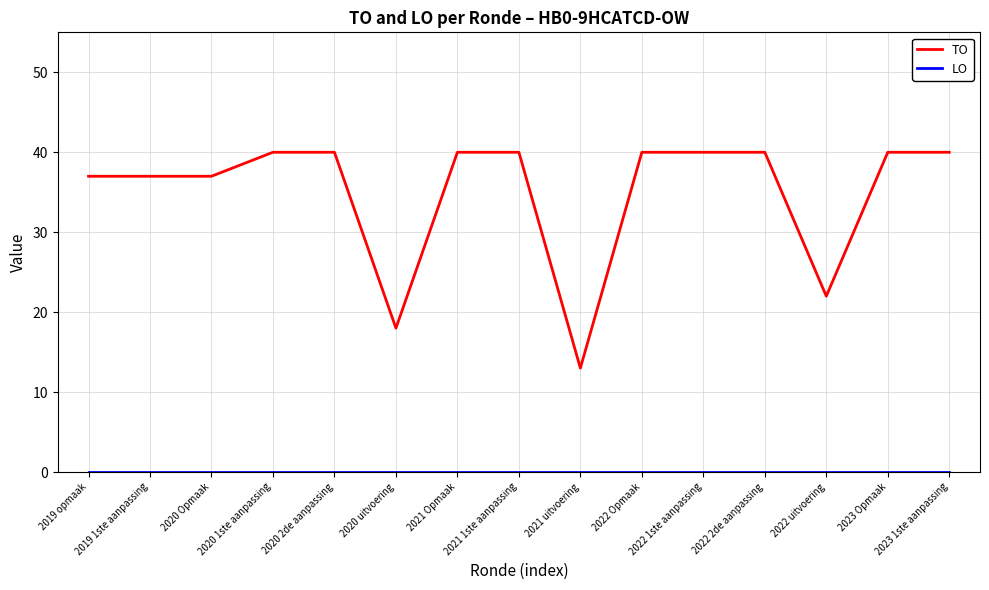

Which category has the lowest value in the TO series?

2021 uitvoering